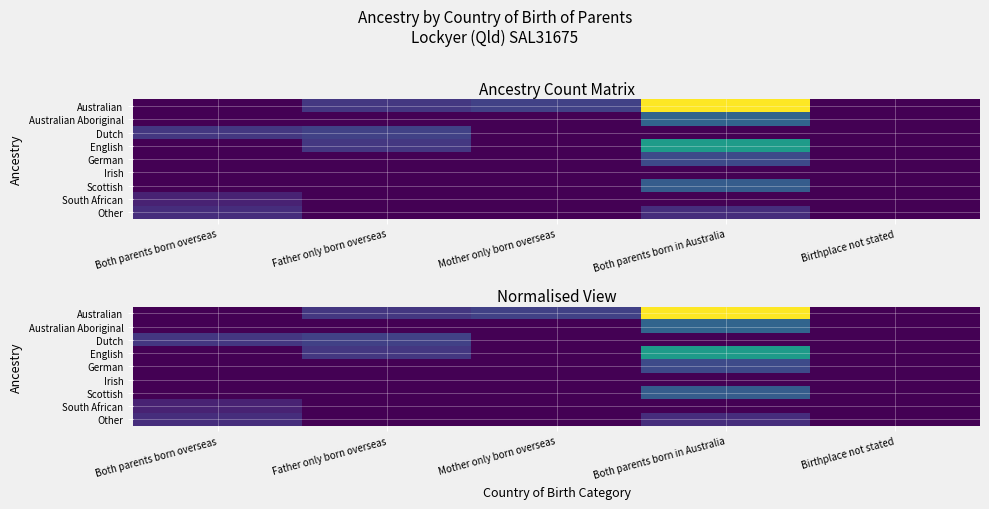

What is the total value across all series at Both parents born overseas?

0.4